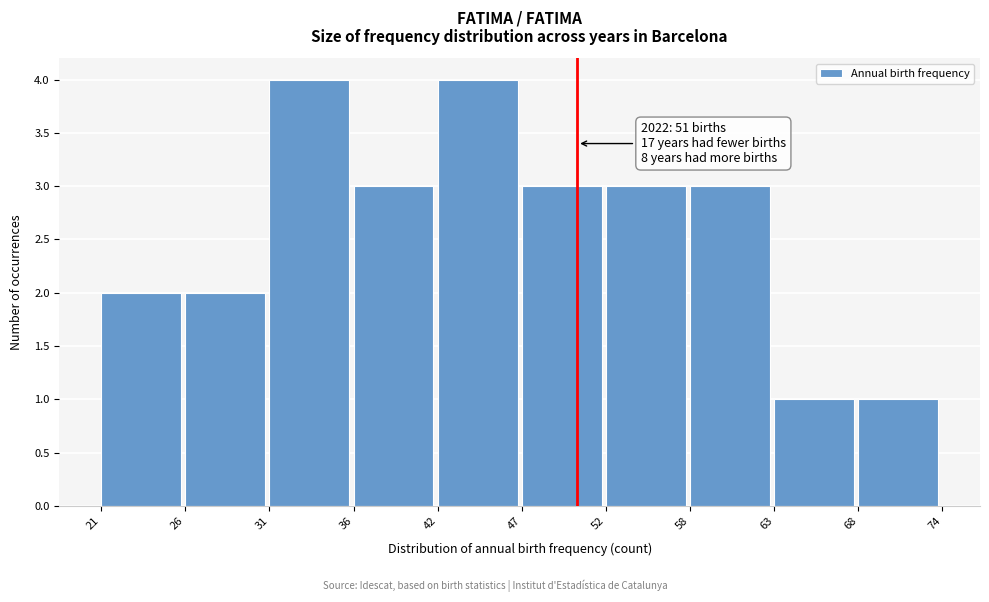

Reading right to left, what are all the values shown in this chart?

1	1	3	3	3	4	3	4	2	2